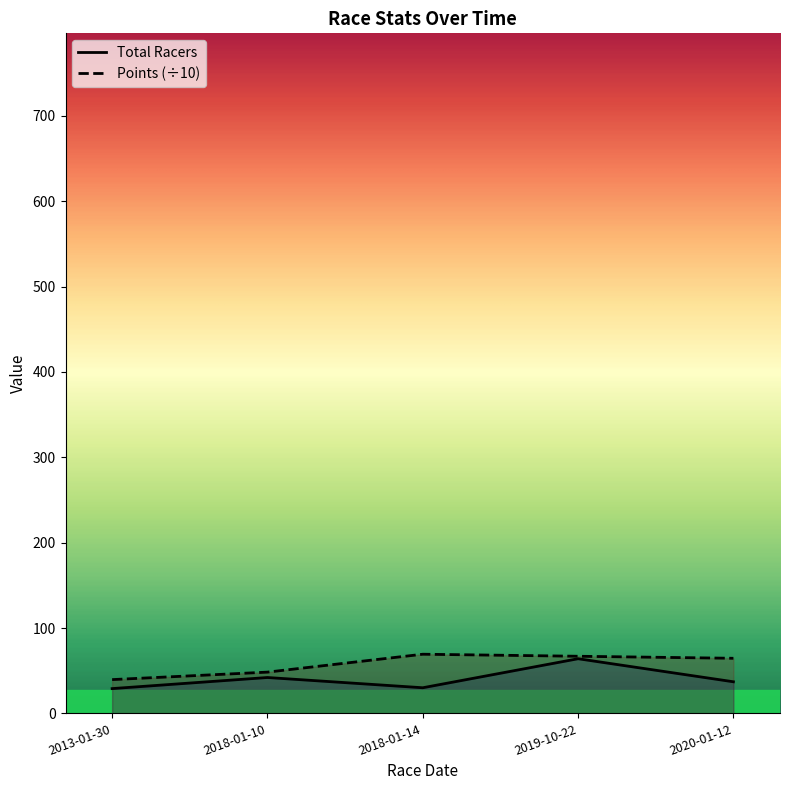

What are all the series names shown in the legend?

Total Racers, Points (÷10)